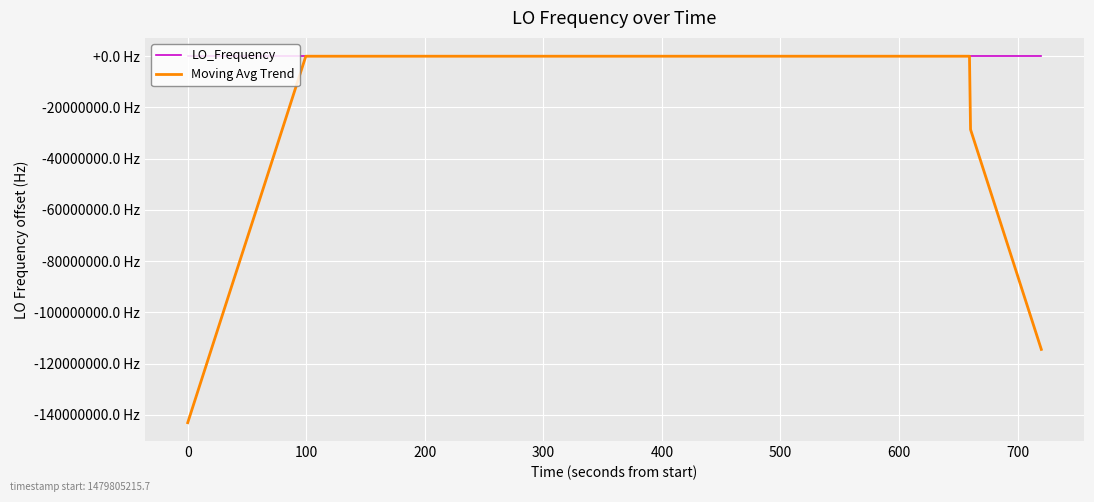

Is this an area chart (filled region under the line)?

No